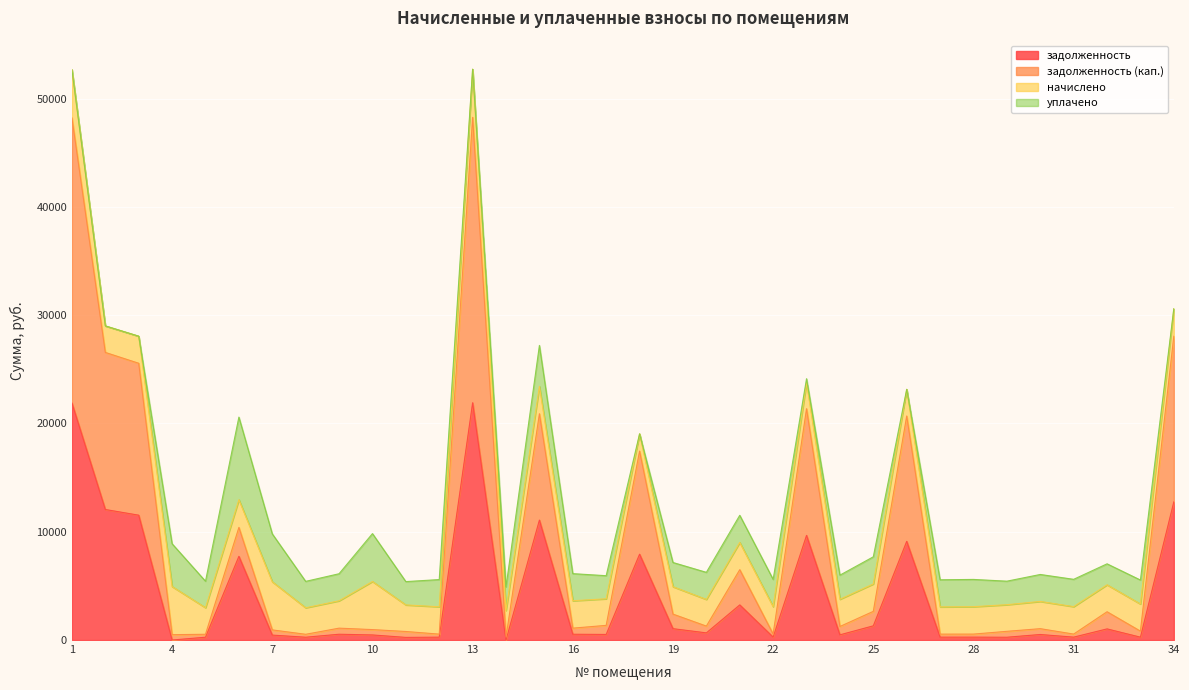

Which series has the largest total across all categories?

задолженность (кап.)